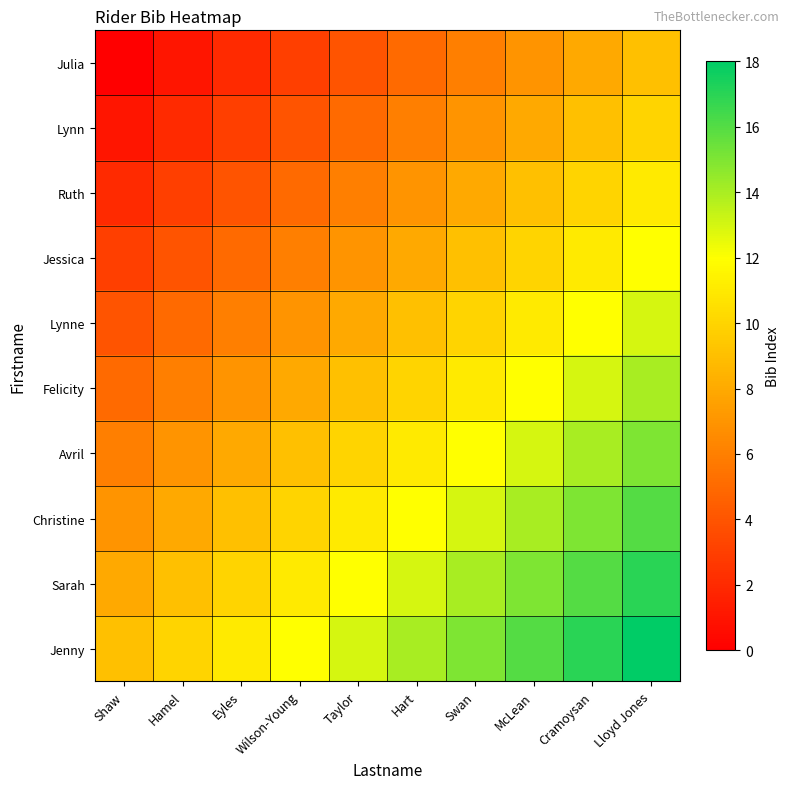

Reading left to right, what are all the values shown in this chart?

Julia: Shaw=0	Hamel=1	Eyles=2	Wilson-Young=3	Taylor=4	Hart=5	Swan=6	McLean=7	Cramoysan=8	Lloyd Jones=9
Lynn: Shaw=1	Hamel=2	Eyles=3	Wilson-Young=4	Taylor=5	Hart=6	Swan=7	McLean=8	Cramoysan=9	Lloyd Jones=10
Ruth: Shaw=2	Hamel=3	Eyles=4	Wilson-Young=5	Taylor=6	Hart=7	Swan=8	McLean=9	Cramoysan=10	Lloyd Jones=11
Jessica: Shaw=3	Hamel=4	Eyles=5	Wilson-Young=6	Taylor=7	Hart=8	Swan=9	McLean=10	Cramoysan=11	Lloyd Jones=12
Lynne: Shaw=4	Hamel=5	Eyles=6	Wilson-Young=7	Taylor=8	Hart=9	Swan=10	McLean=11	Cramoysan=12	Lloyd Jones=13
Felicity: Shaw=5	Hamel=6	Eyles=7	Wilson-Young=8	Taylor=9	Hart=10	Swan=11	McLean=12	Cramoysan=13	Lloyd Jones=14
Avril: Shaw=6	Hamel=7	Eyles=8	Wilson-Young=9	Taylor=10	Hart=11	Swan=12	McLean=13	Cramoysan=14	Lloyd Jones=15
Christine: Shaw=7	Hamel=8	Eyles=9	Wilson-Young=10	Taylor=11	Hart=12	Swan=13	McLean=14	Cramoysan=15	Lloyd Jones=16
Sarah: Shaw=8	Hamel=9	Eyles=10	Wilson-Young=11	Taylor=12	Hart=13	Swan=14	McLean=15	Cramoysan=16	Lloyd Jones=17
Jenny: Shaw=9	Hamel=10	Eyles=11	Wilson-Young=12	Taylor=13	Hart=14	Swan=15	McLean=16	Cramoysan=17	Lloyd Jones=18